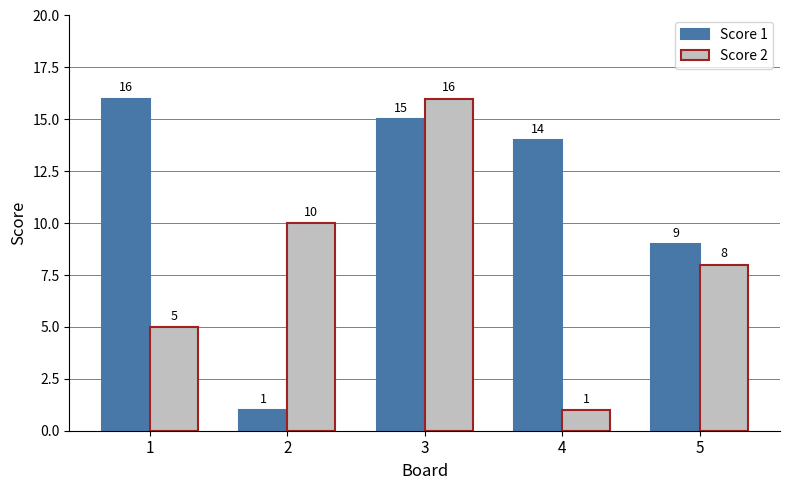

Which series has the largest total across all categories?

Score 1